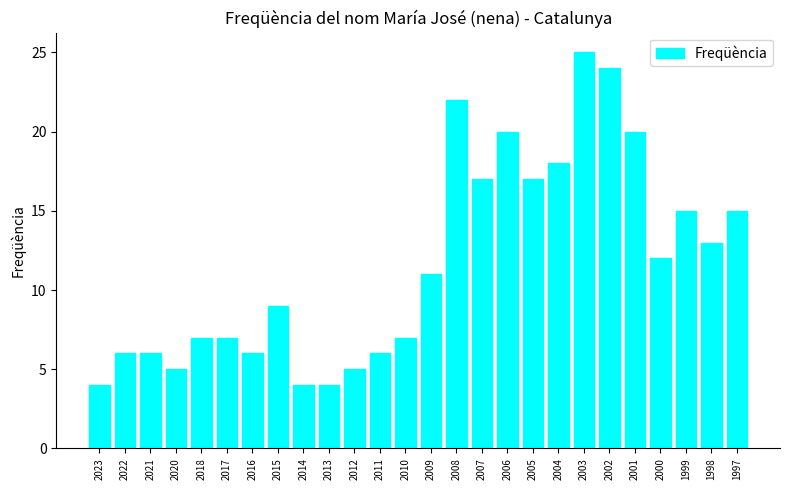

What is the difference between the values at 2022 and 2023?

2